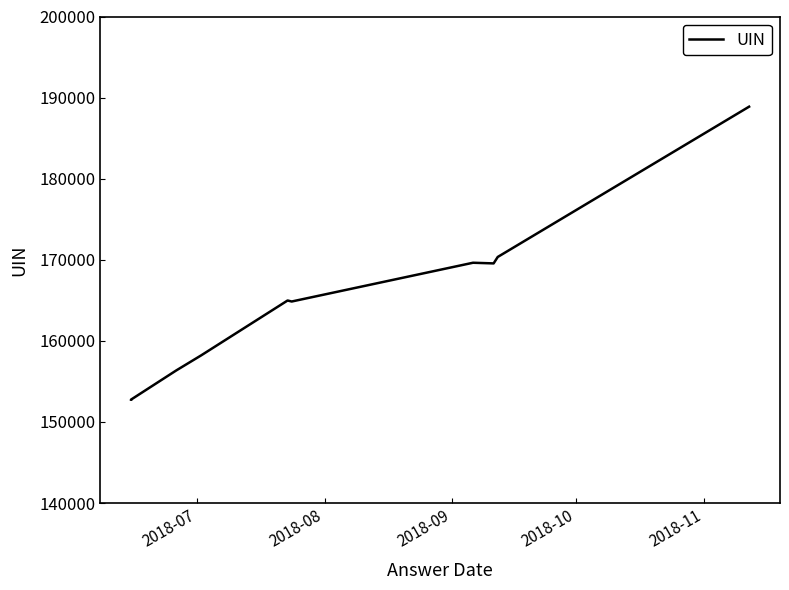

Does the chart have visible grid lines?

No